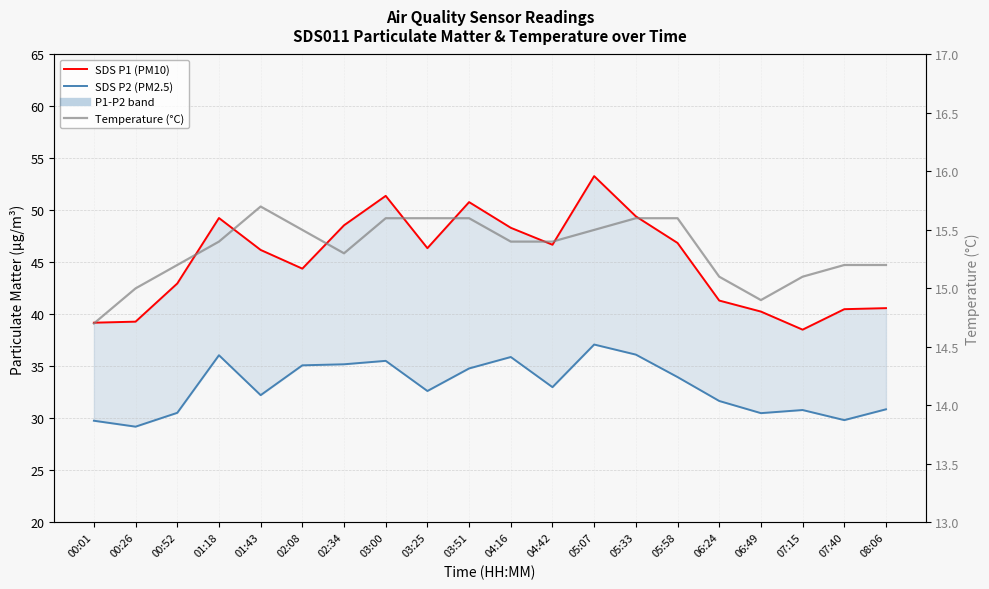

Which category has the lowest value across all series?

00:01